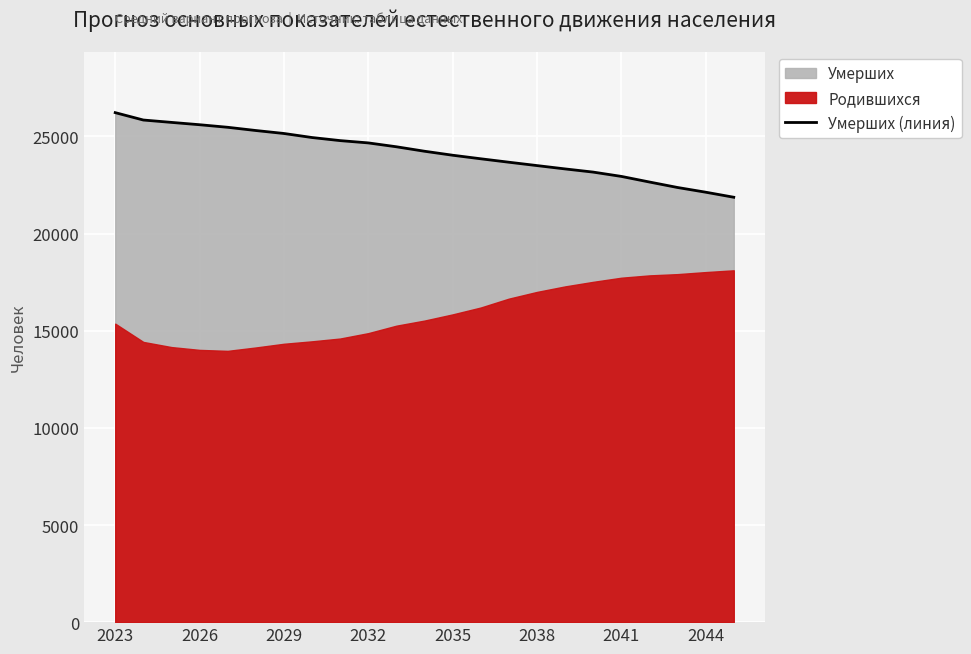

What is the value of the 8th point from the left?

24946